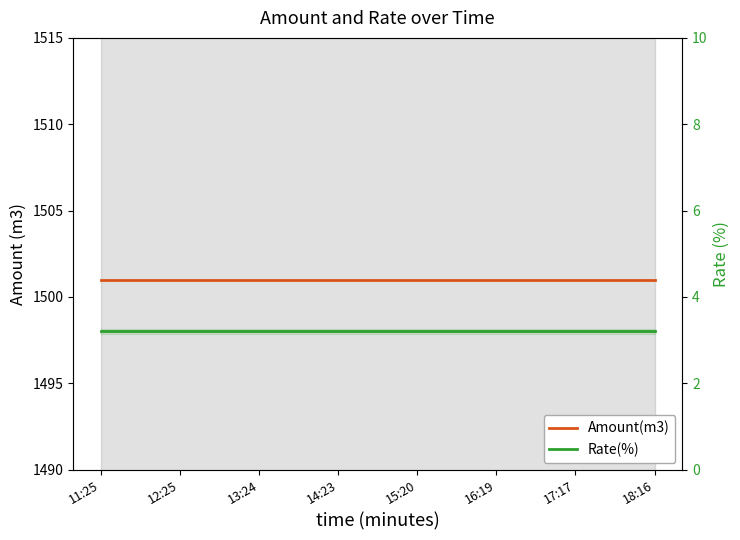

What is the label of the 15th point from the right?

11:25